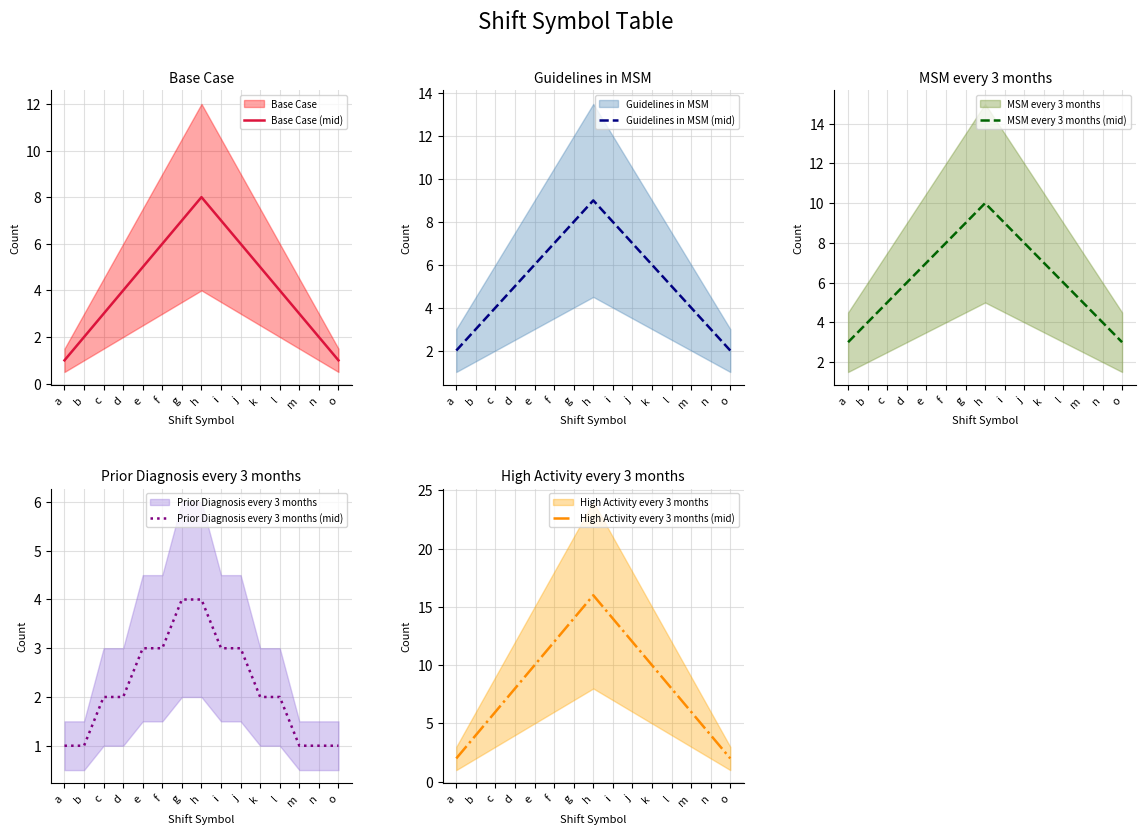

What are all the series names shown in the legend?

Base Case (mid), Guidelines in MSM (mid), MSM every 3 months (mid), Prior Diagnosis every 3 months (mid), High Activity every 3 months (mid)